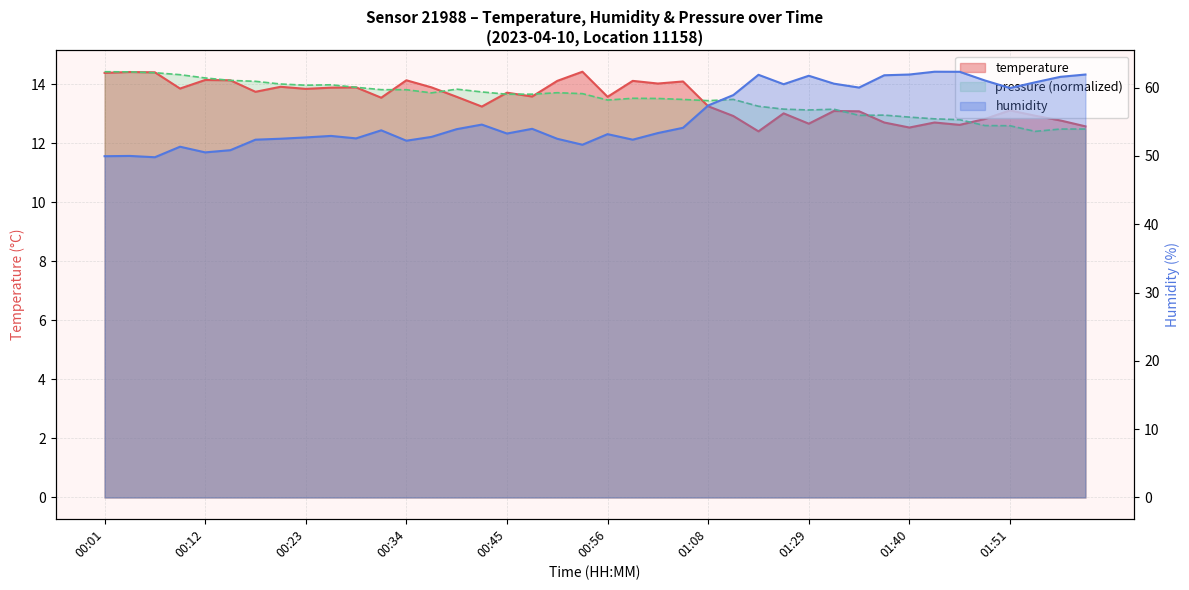

How many values in the humidity series are below 53?

16